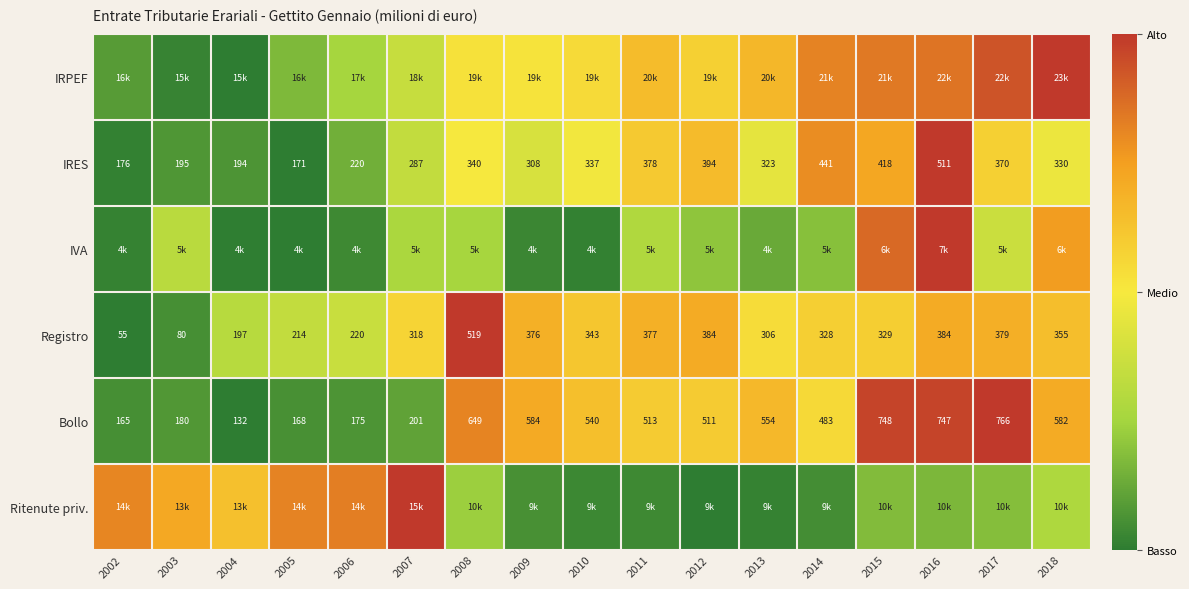

Is the value of Registro at 2011 greater than the value of Bollo at 2006?

Yes